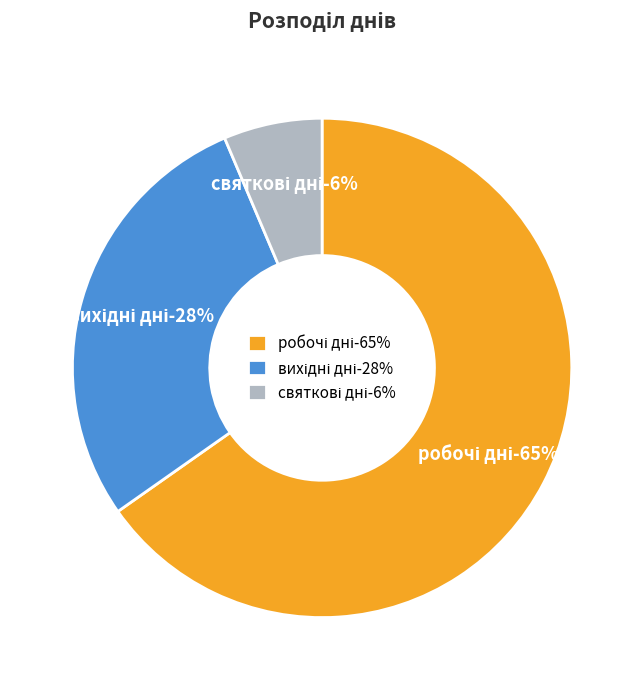

True or false: святкові дні accounts for 6% of the total.

True